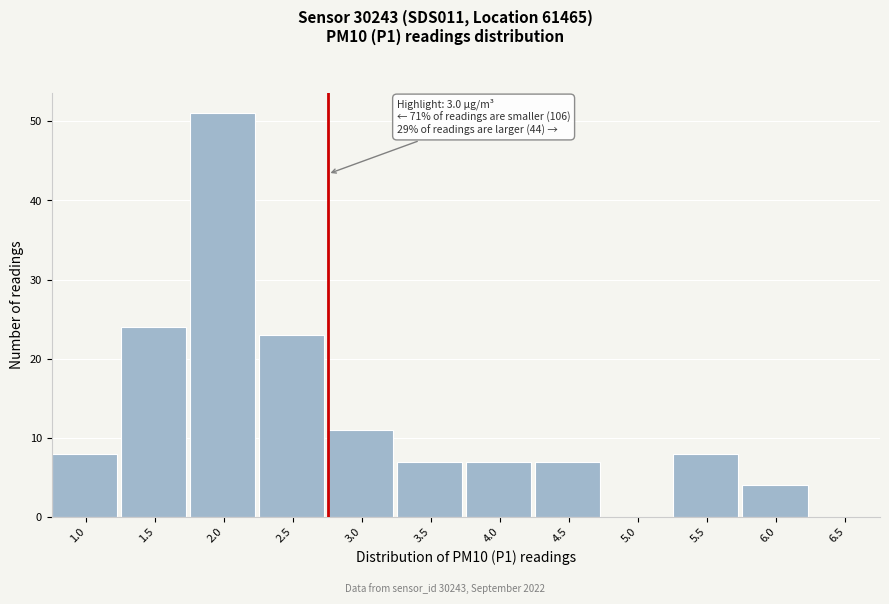

Reading right to left, what are all the values shown in this chart?

6.5=0	6.0=4	5.5=8	5.0=0	4.5=7	4.0=7	3.5=7	3.0=11	2.5=23	2.0=51	1.5=24	1.0=8